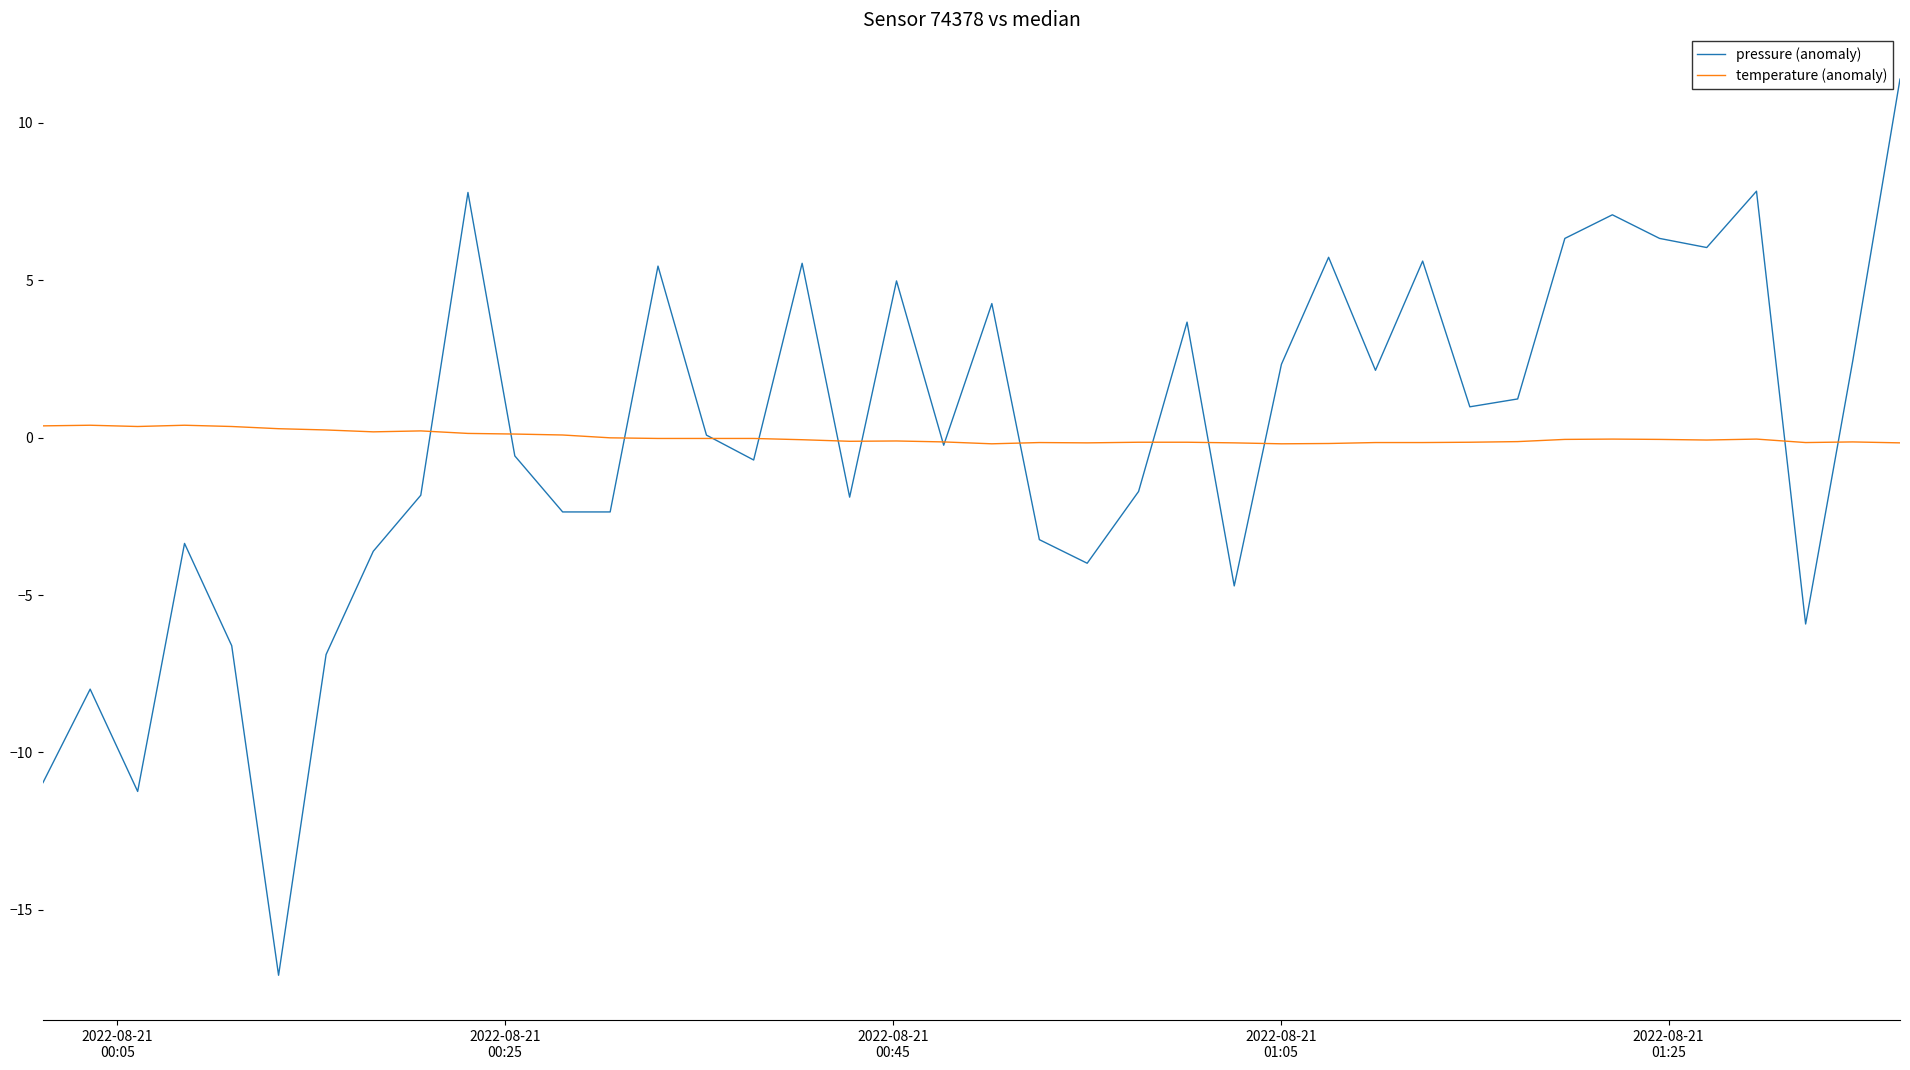

List the series in order of their peak value, lowest first.

temperature (anomaly), pressure (anomaly)